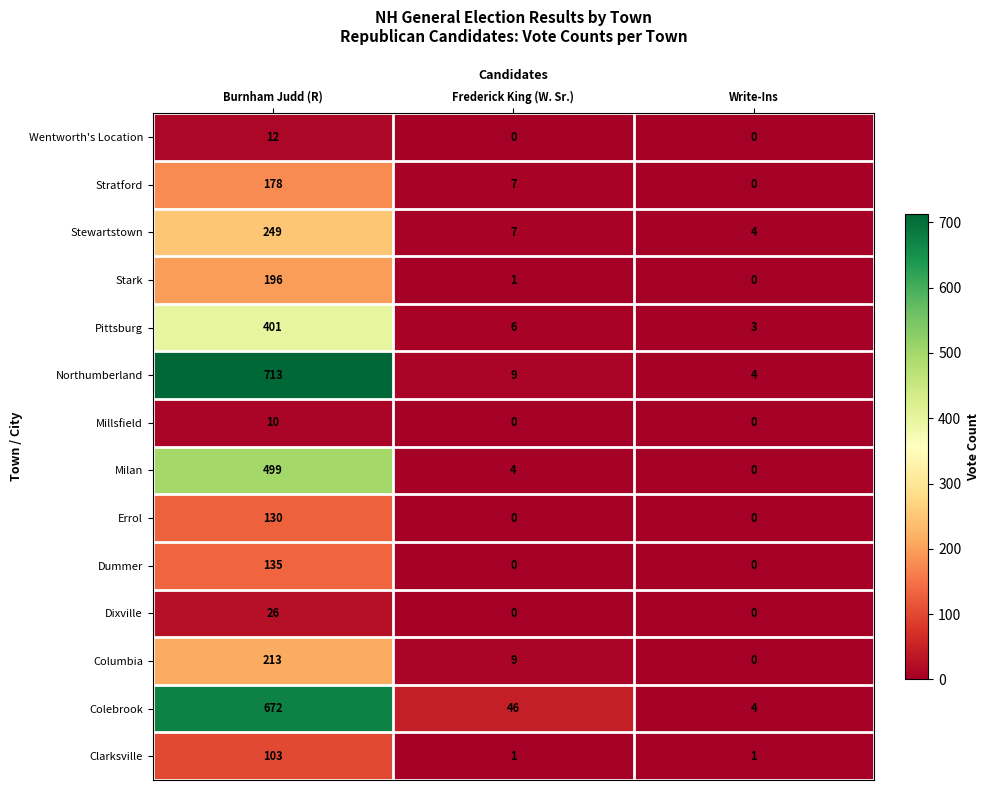

List the labels in order of Northumberland value, smallest first.

Write-Ins, Frederick King (W. Sr.), Burnham Judd (R)